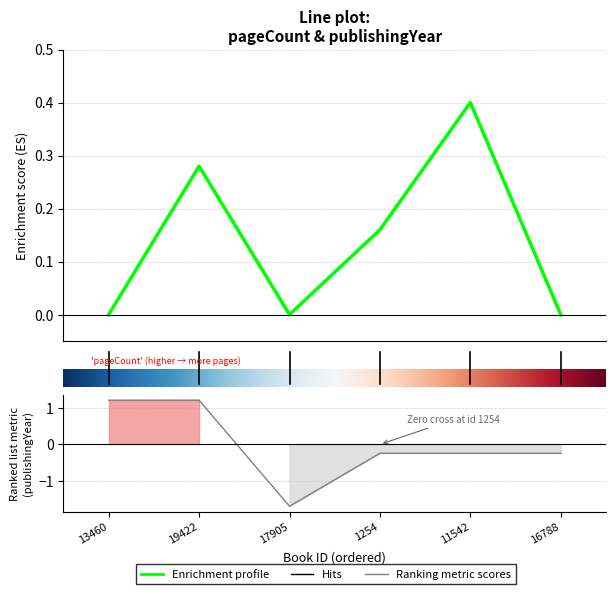

What position from the left is 17905?

3